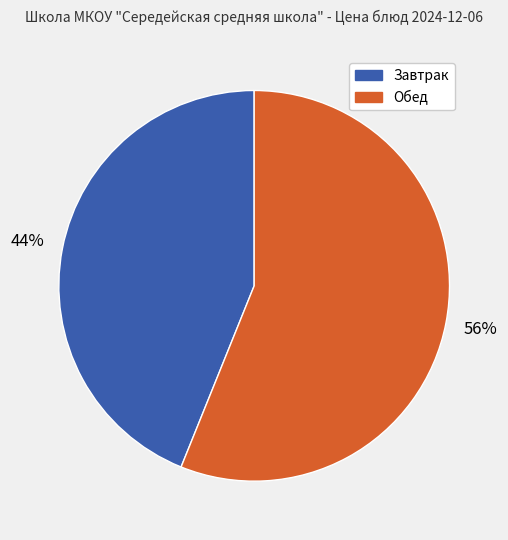

Is there a majority slice in this chart?

Yes